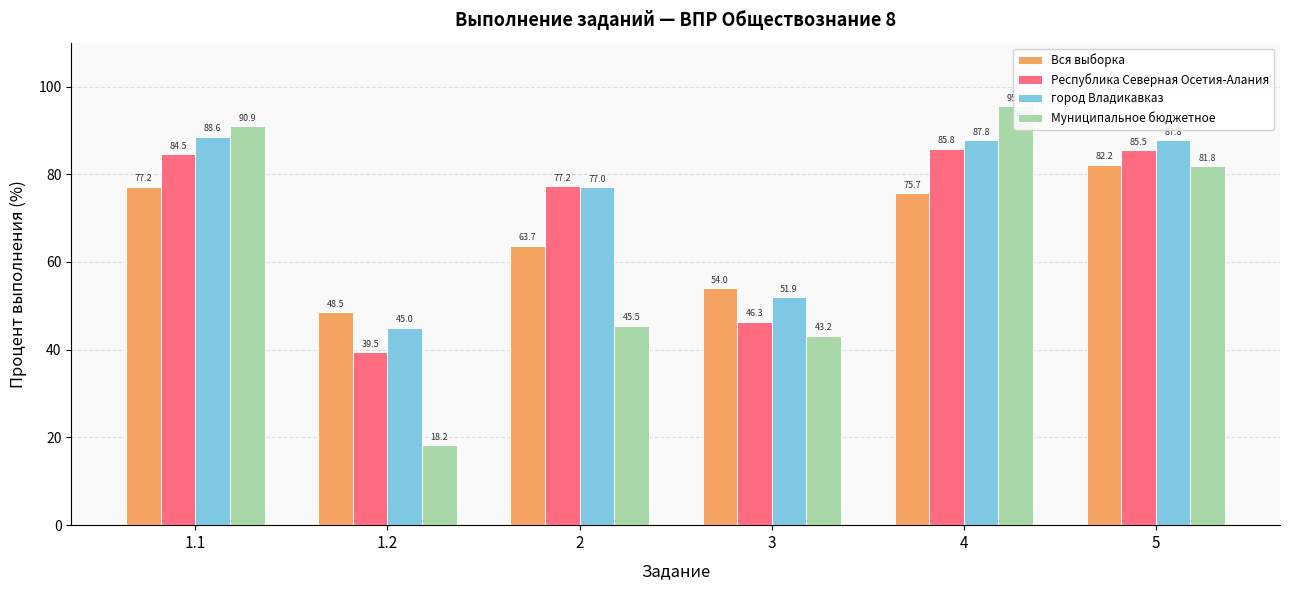

How many bars are there in each group?

4